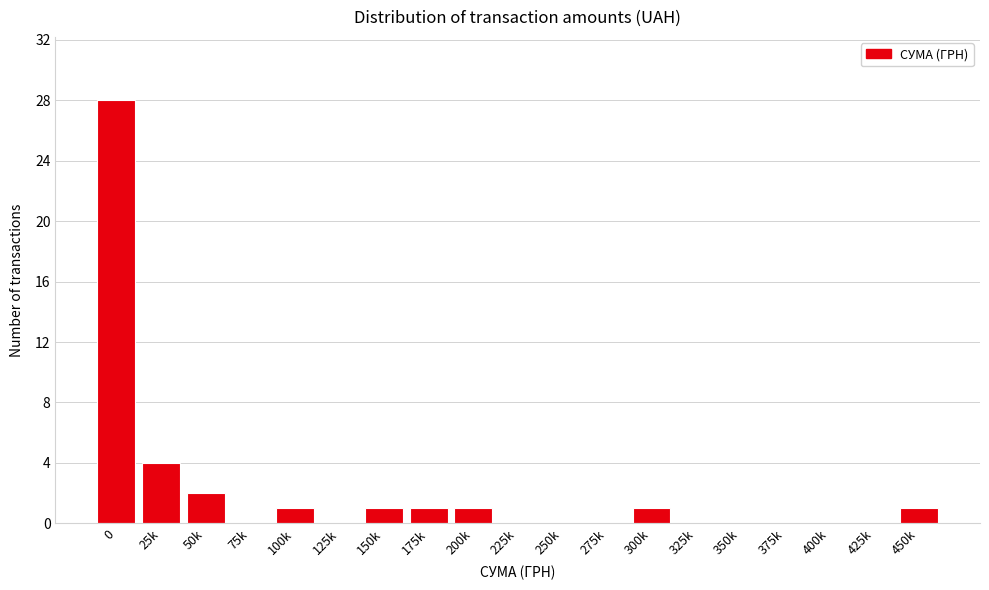

Reading left to right, transcribe all the data shown in this chart.

0=28	25k=4	50k=2	75k=0	100k=1	125k=0	150k=1	175k=1	200k=1	225k=0	250k=0	275k=0	300k=1	325k=0	350k=0	375k=0	400k=0	425k=0	450k=1